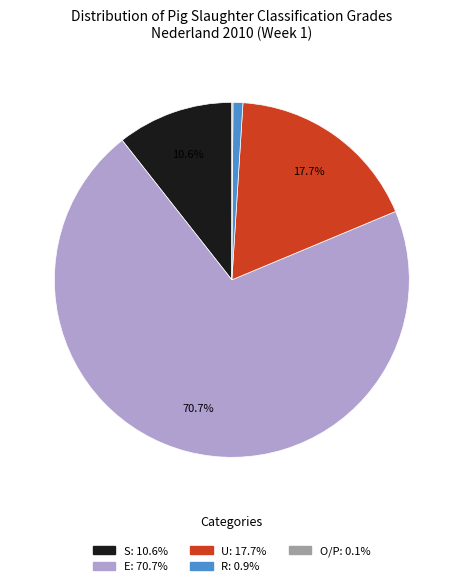

Which category has the biggest portion of the pie?

E